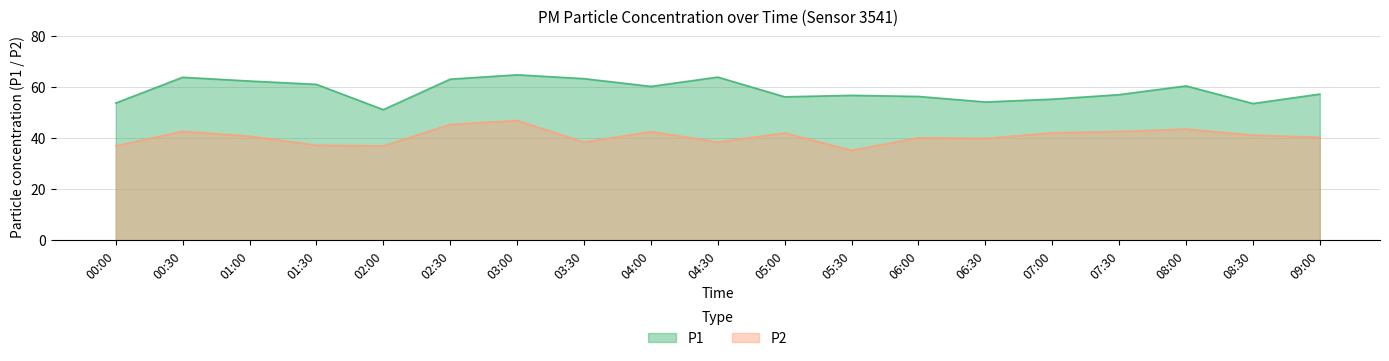

What is the maximum value for P2?

46.8